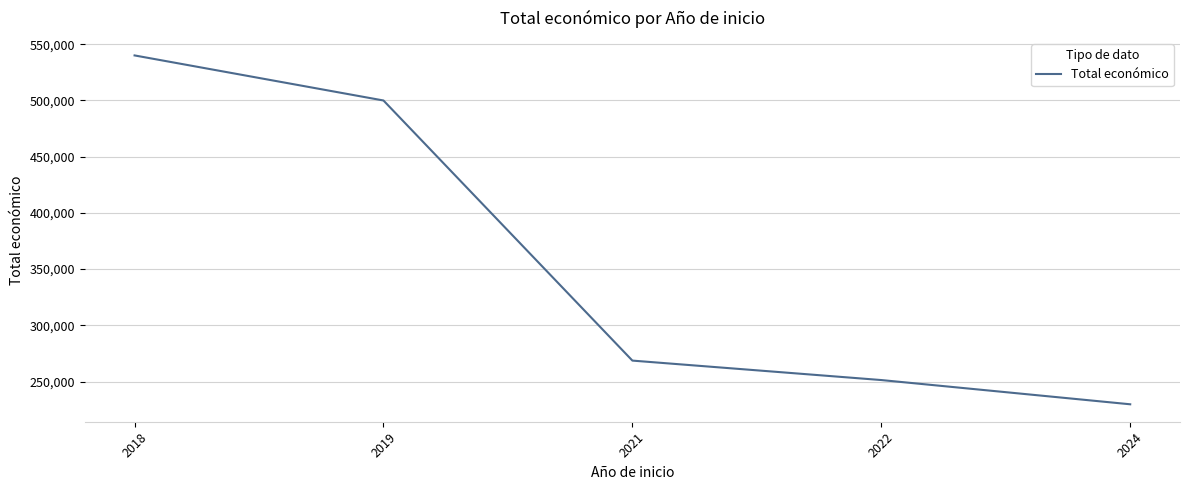

Which has a higher value, 2019 or 2022?

2019